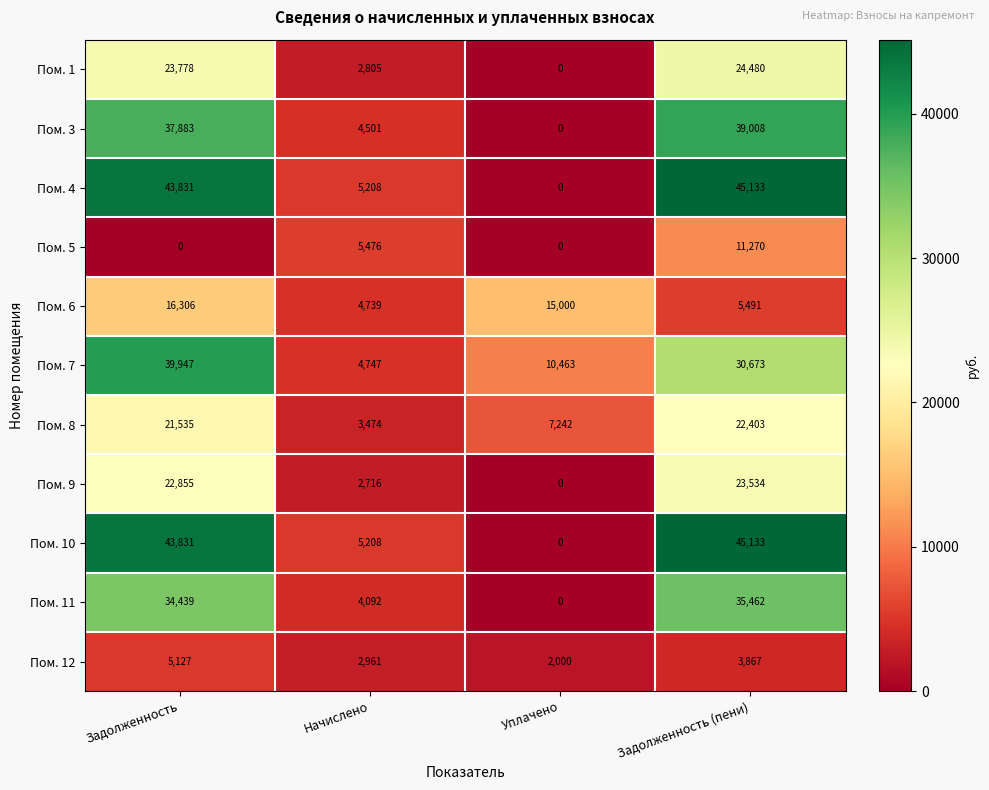

True or false: Пом. 9 has a value of 23534 at Задолженность (пени).

True